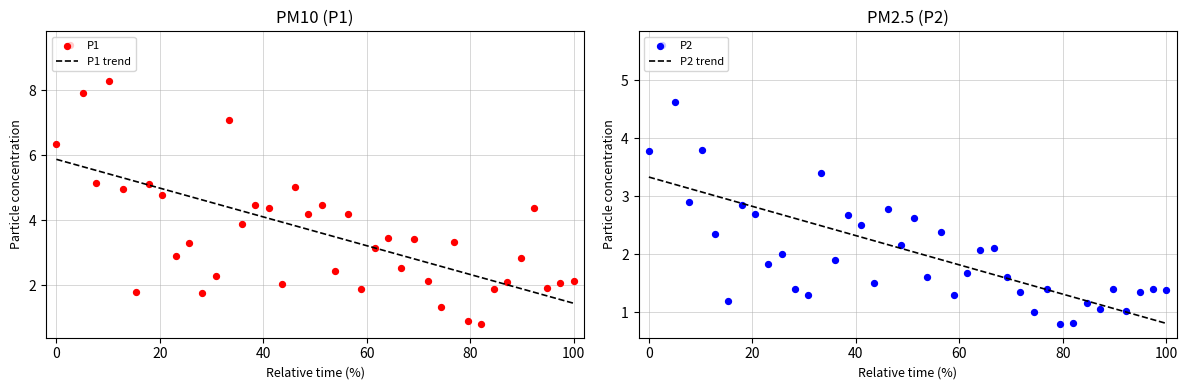

What are all the series names shown in the legend?

P1 trend, P1, P2 trend, P2